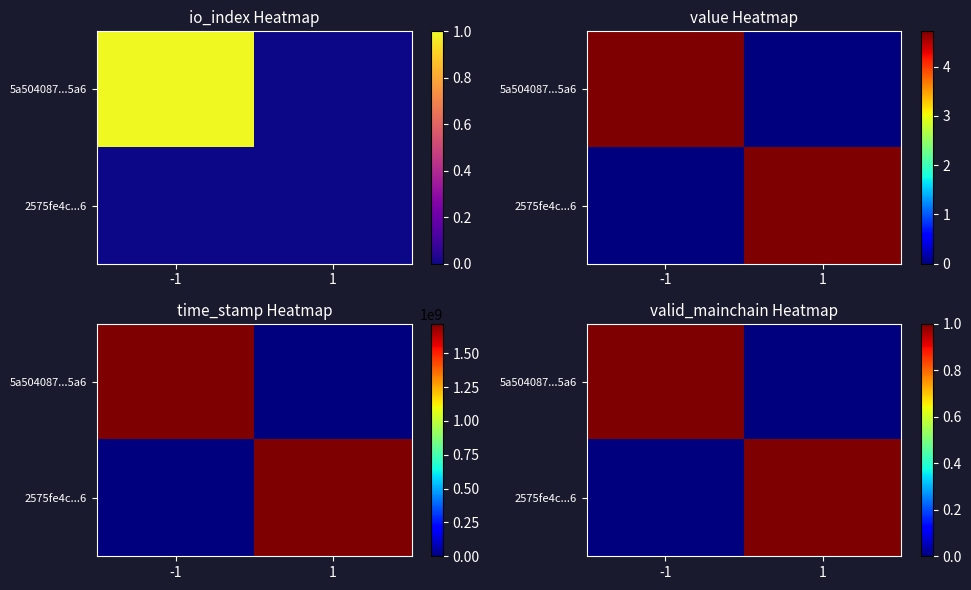

Between 1 and -1, which is larger?

-1